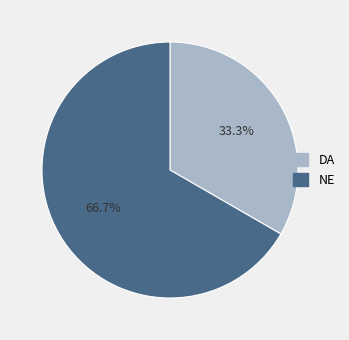

Rank the categories by value from highest to lowest.

NE, DA